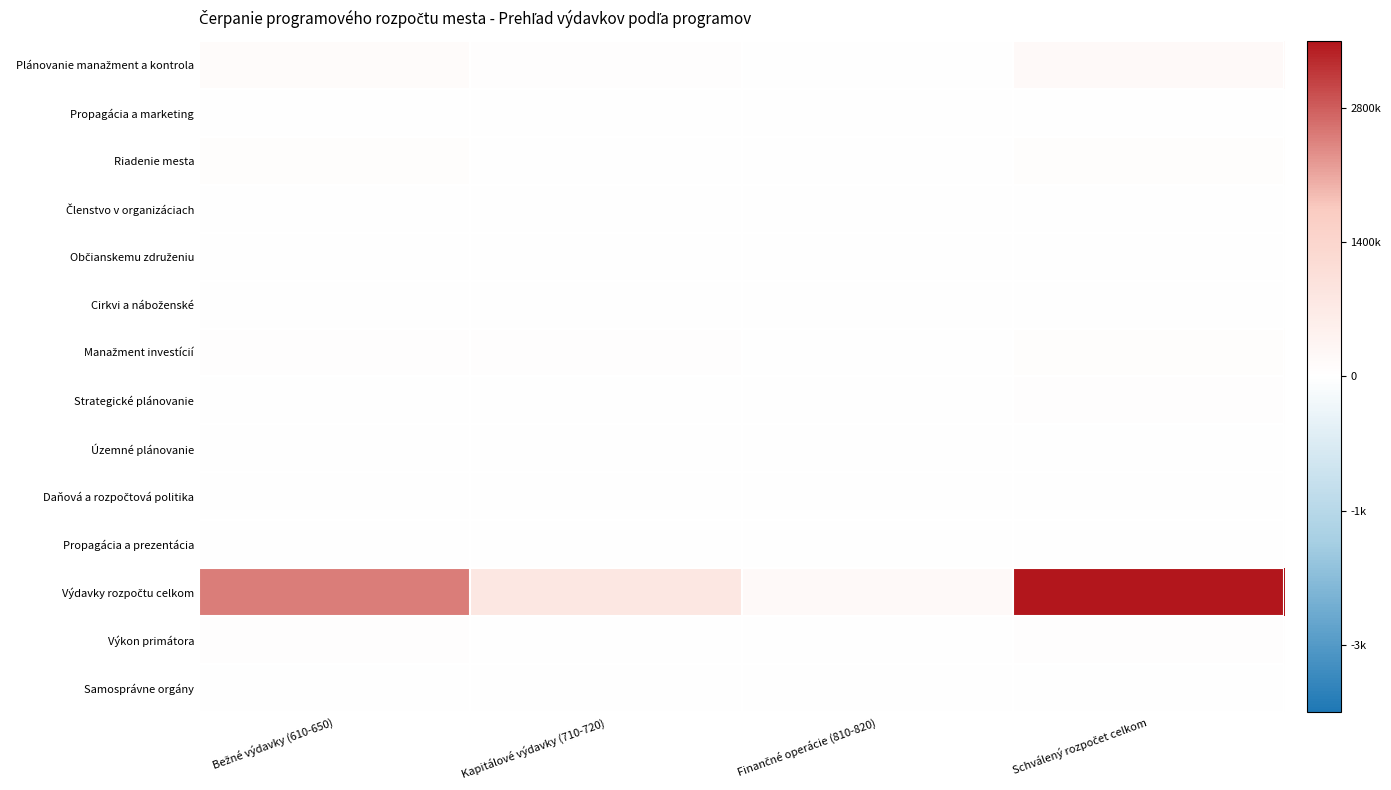

Rank the series by their maximum value, from highest to lowest.

Výdavky rozpočtu celkom, Plánovanie manažment a kontrola, Manažment investícií, Riadenie mesta, Výkon primátora, Strategické plánovanie, Propagácia a marketing, Samosprávne orgány, Občianskemu združeniu, Územné plánovanie, Propagácia a prezentácia, Daňová a rozpočtová politika, Členstvo v organizáciach, Cirkvi a náboženské